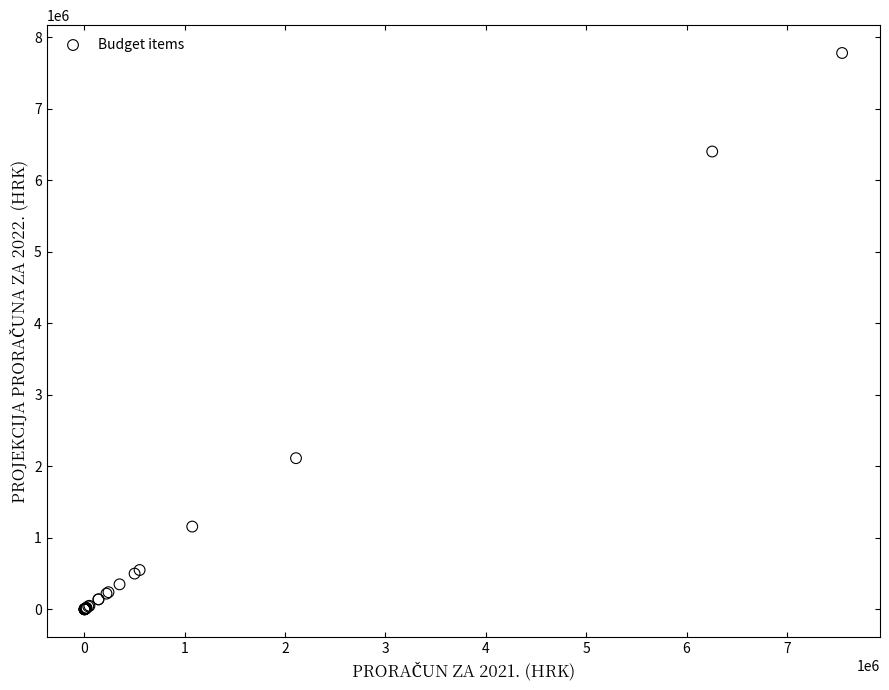

What Y value in the scatter plot is closest to 3889227?

2113500